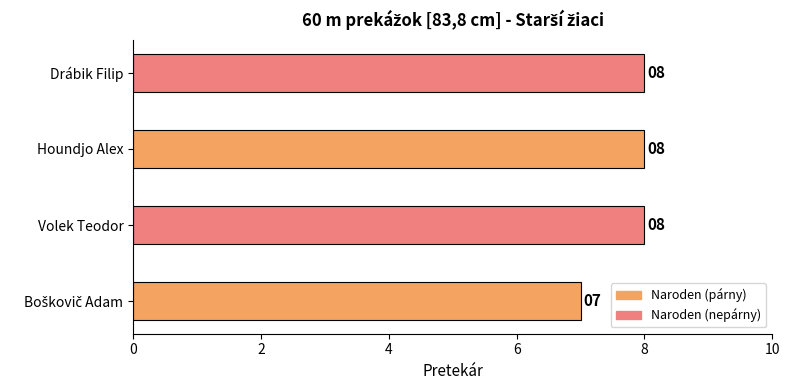

Is it true that the value at Drábik Filip is 14?

False